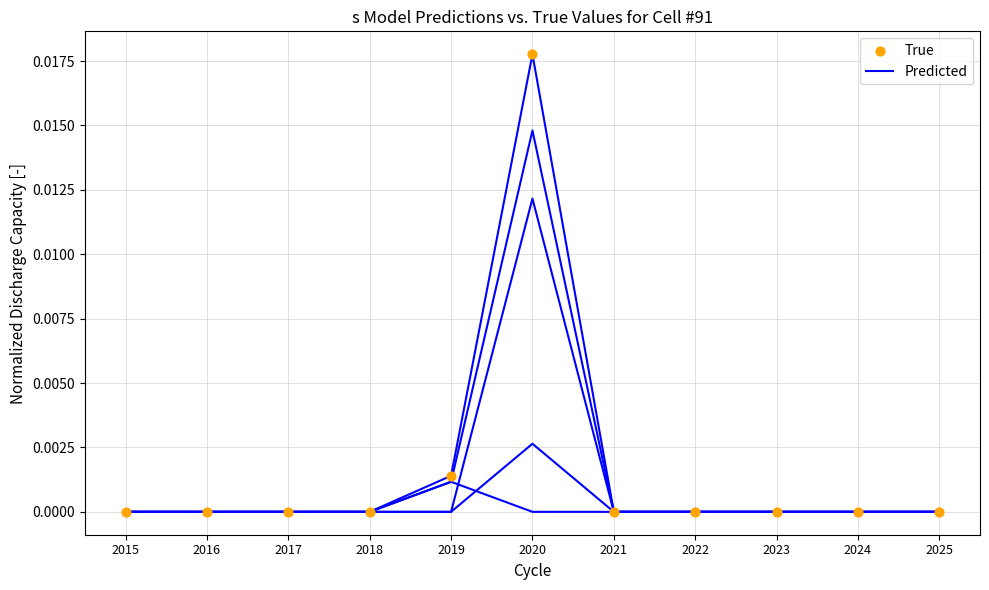

Is the value of True at 2017 greater than the value of Predicted at 2020?

No